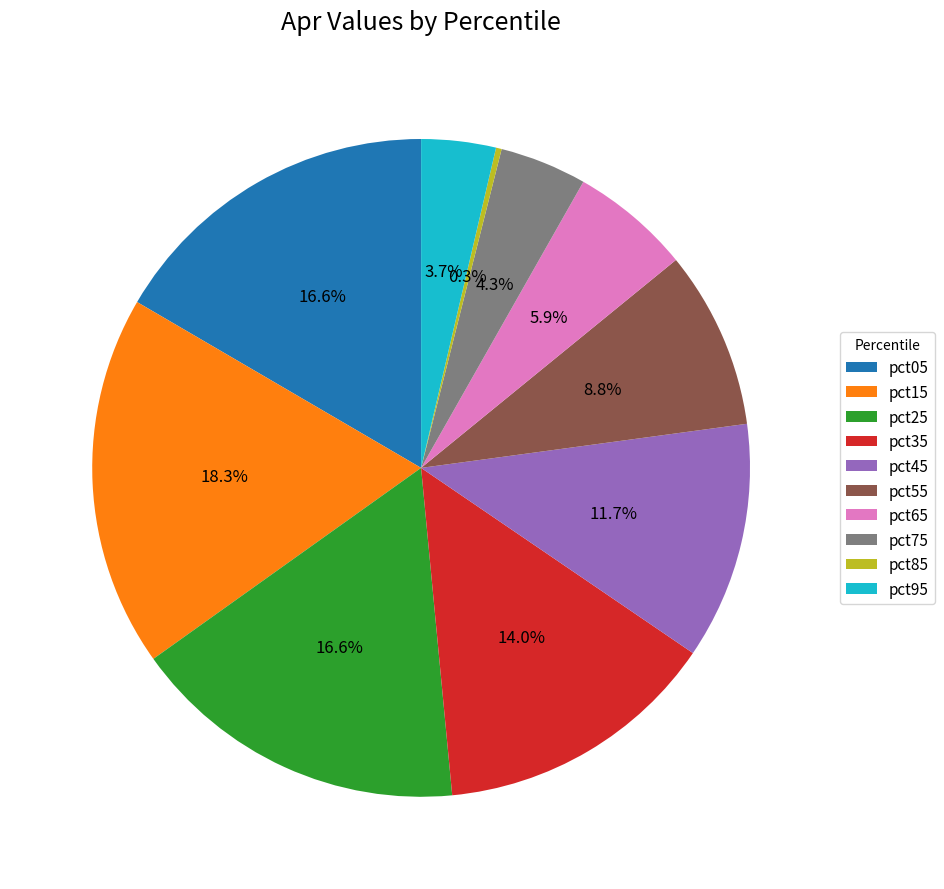

Is there a majority slice in this chart?

No